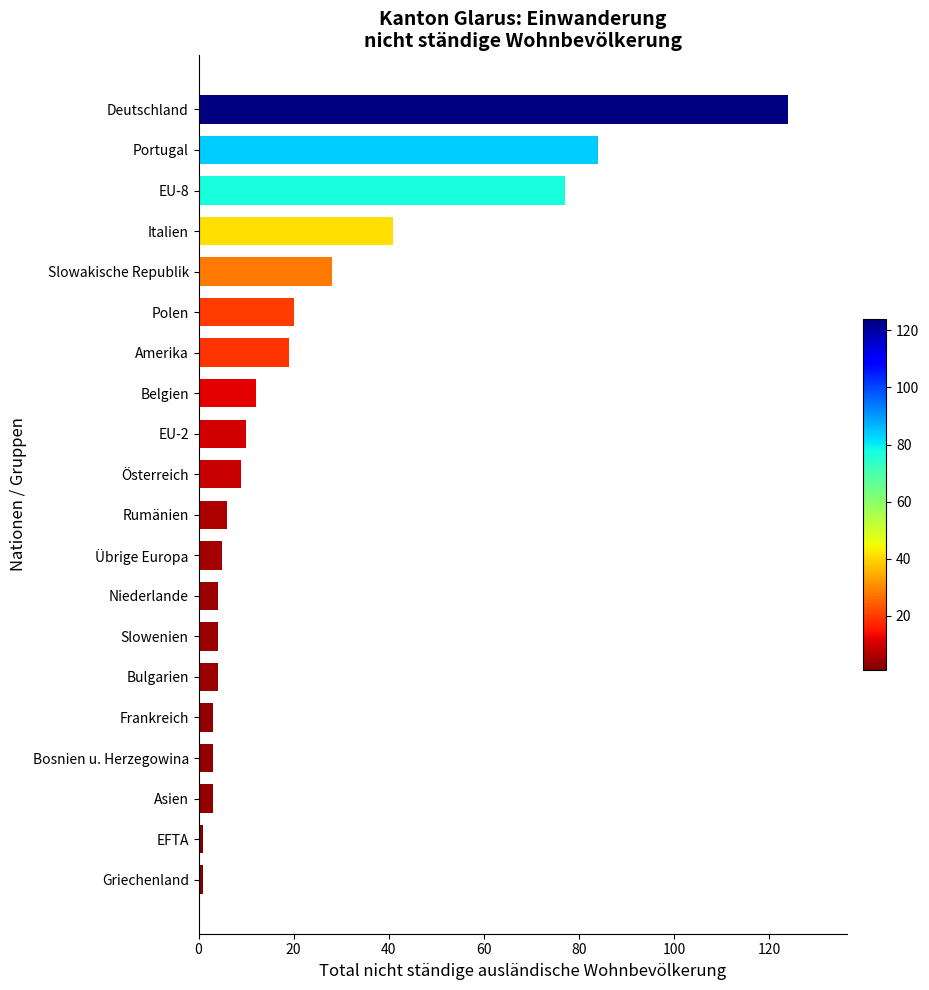

Between Italien and Niederlande, which is larger?

Italien